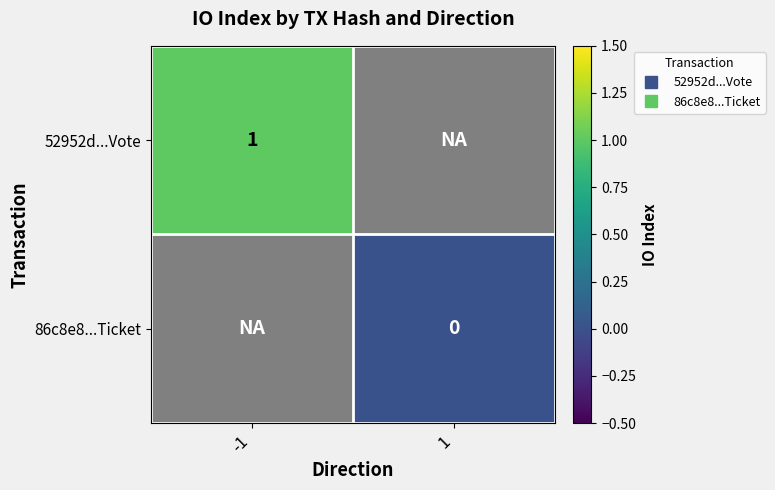

Is the value of 86c8e8...Ticket at 1 greater than the value of 52952d...Vote at -1?

No